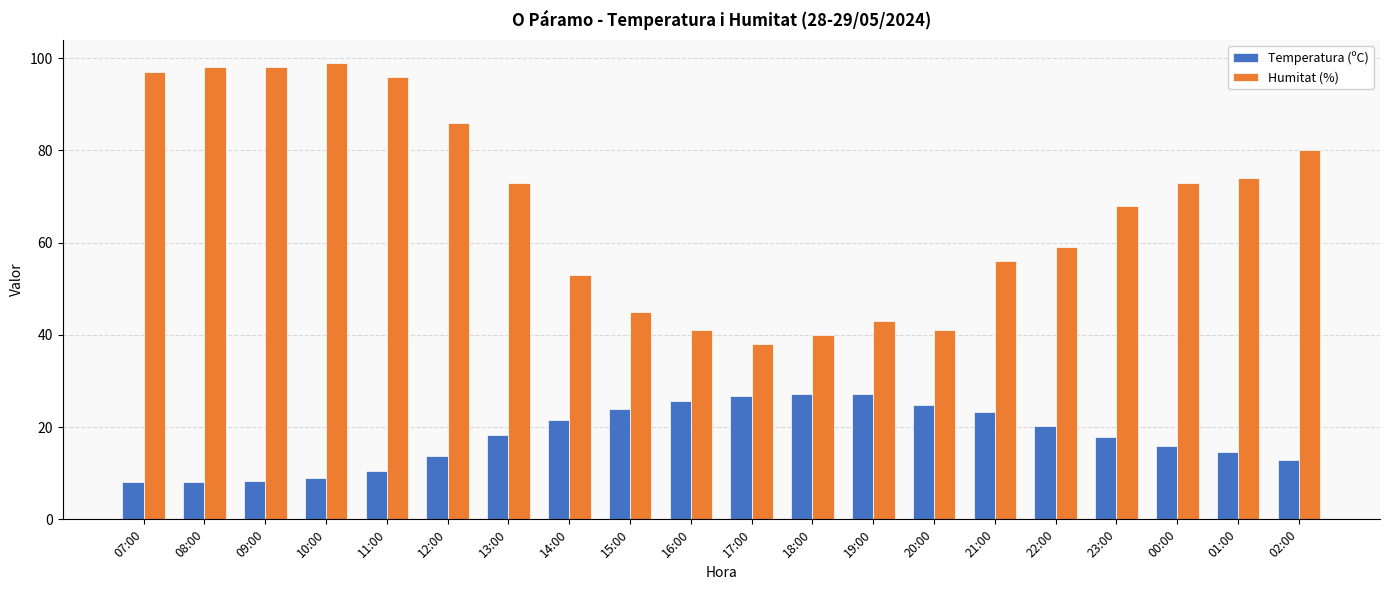

Which series changed the most between 13:00 and 23:00?

Humitat (%)